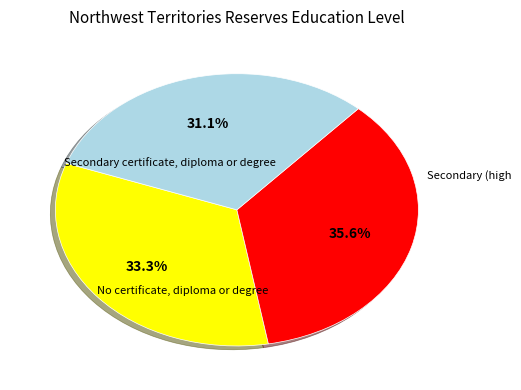

Does any single category account for the majority?

No